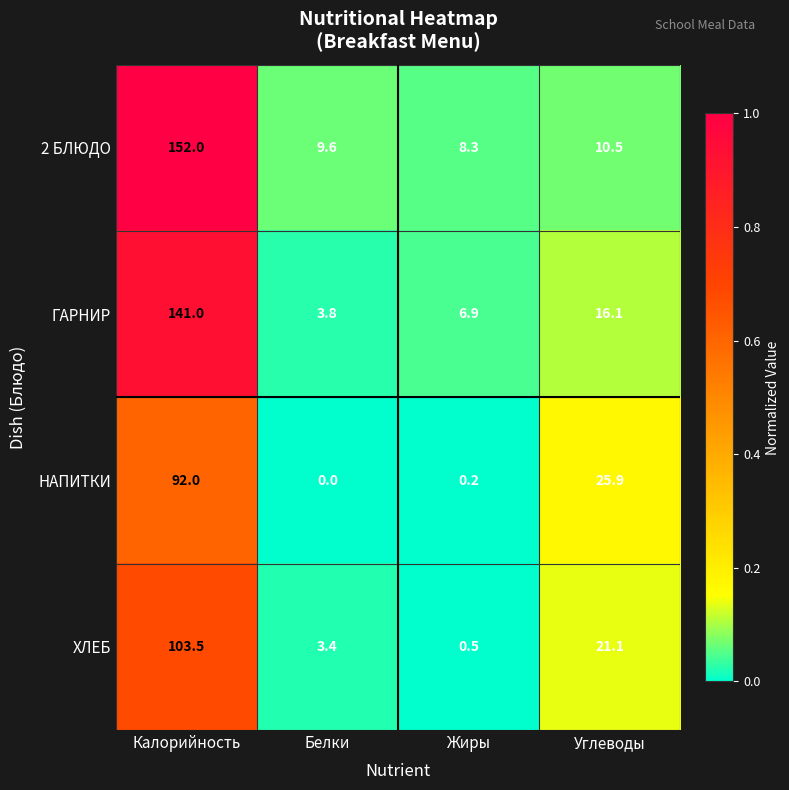

True or false: НАПИТКИ has a value of 28.8 at Белки.

False